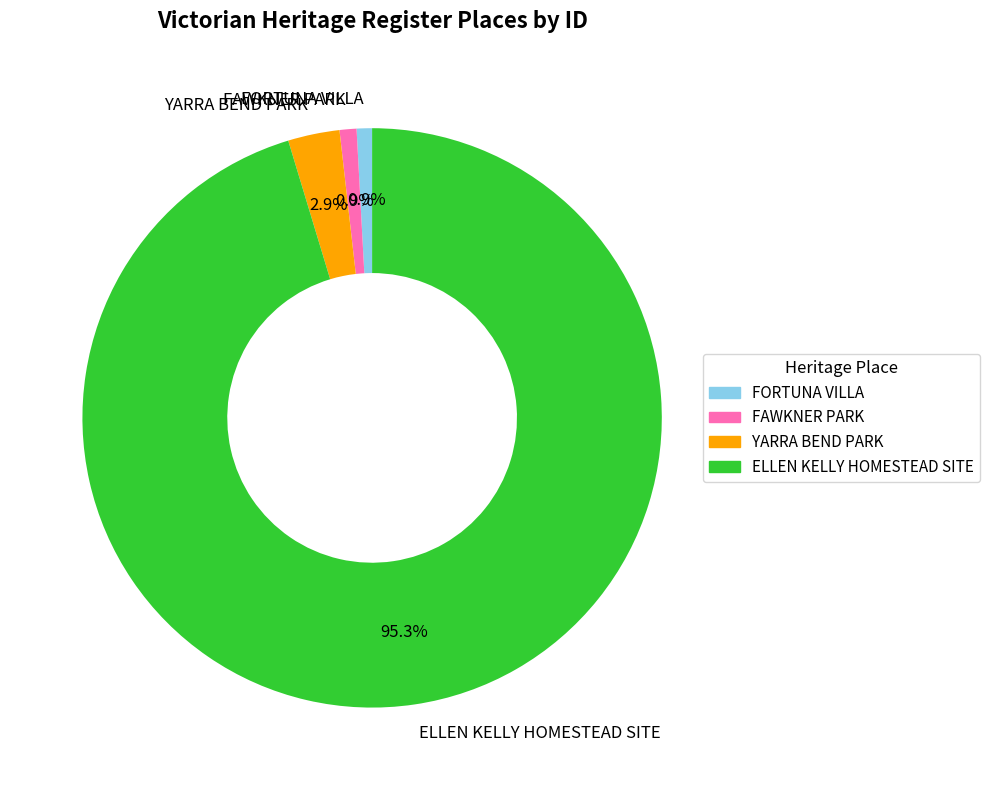

What is the majority slice?

ELLEN KELLY HOMESTEAD SITE